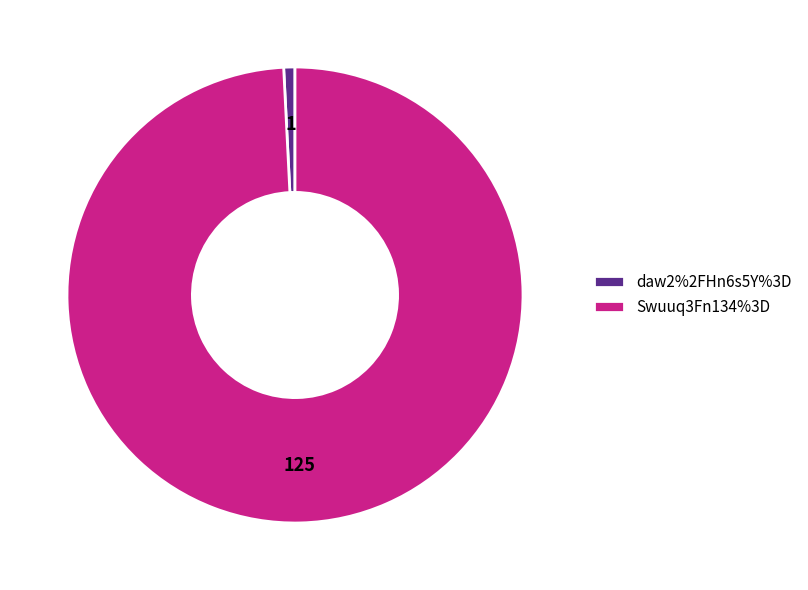

The daw2%2FHn6s5Y%3D slice represents 1% of the pie. True or false?

True